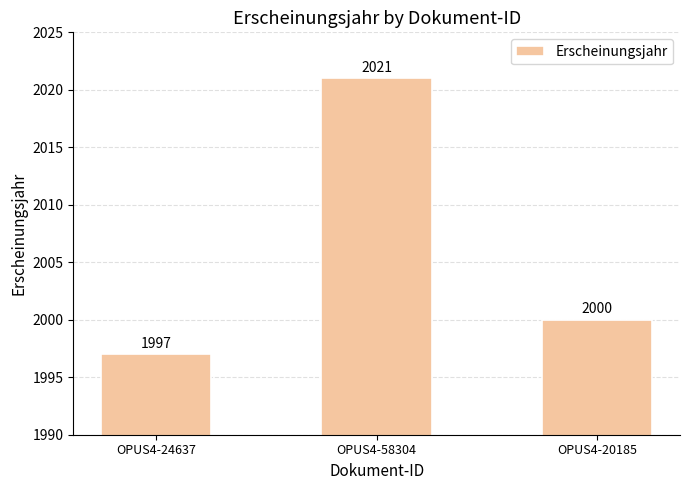

Which has a higher value, OPUS4-24637 or OPUS4-58304?

OPUS4-58304